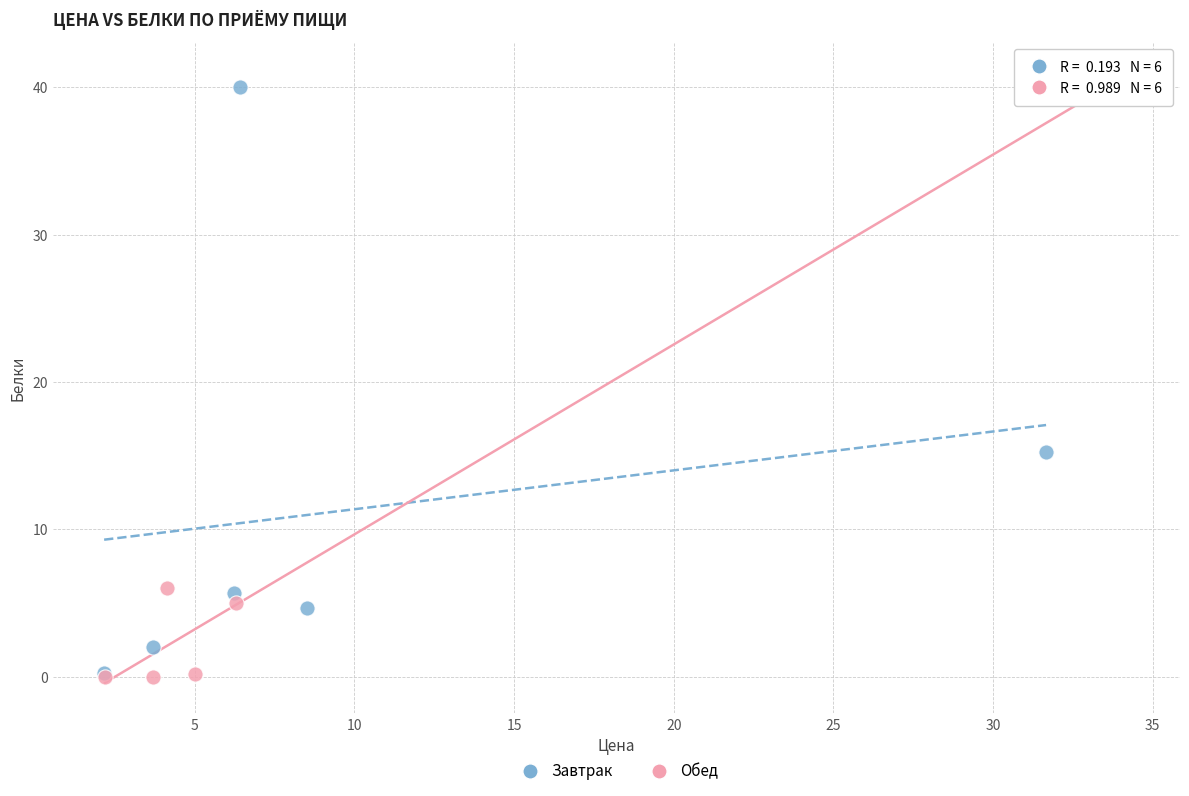

What are all the series names shown in the legend?

Завтрак, Обед